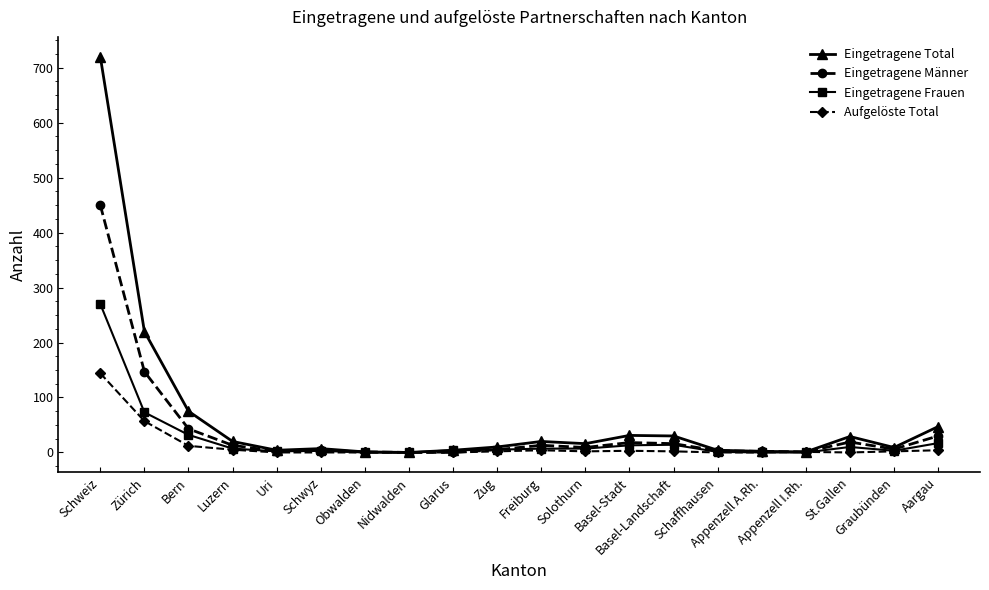

List the series in order of their peak value, lowest first.

Aufgelöste Total, Eingetragene Frauen, Eingetragene Männer, Eingetragene Total